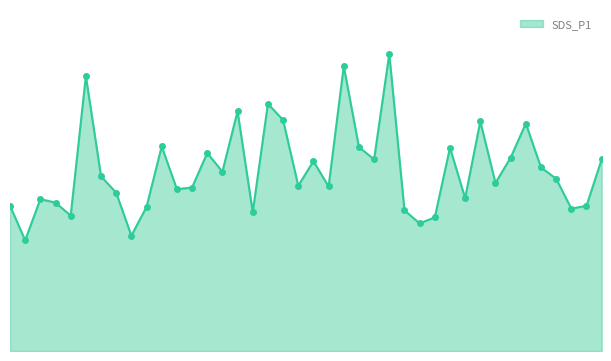

Is this an area chart (filled region under the line)?

Yes